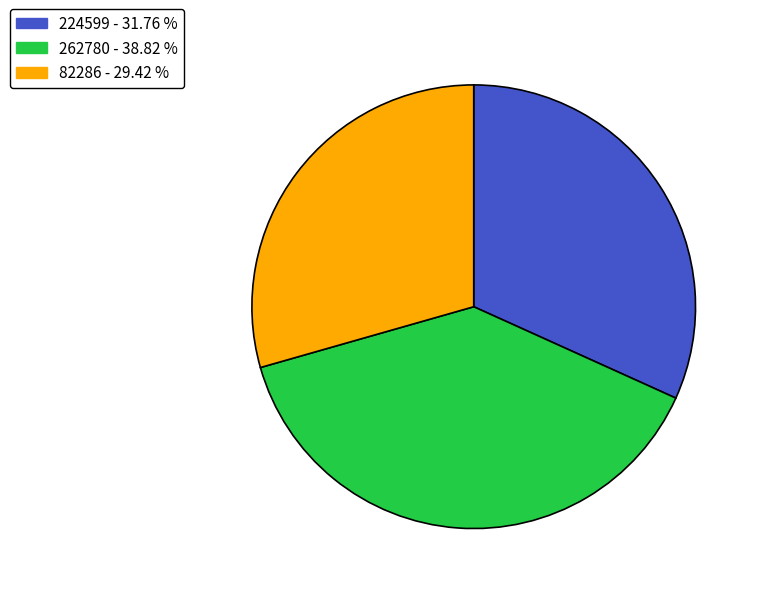

Combined, do 262780 and 224599 account for over 50%?

Yes